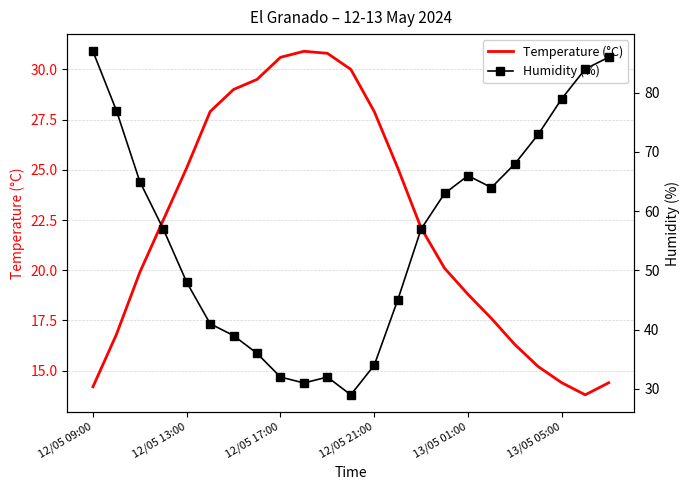

True or false: Temperature (°C) has more than 0 interior local peaks.

True